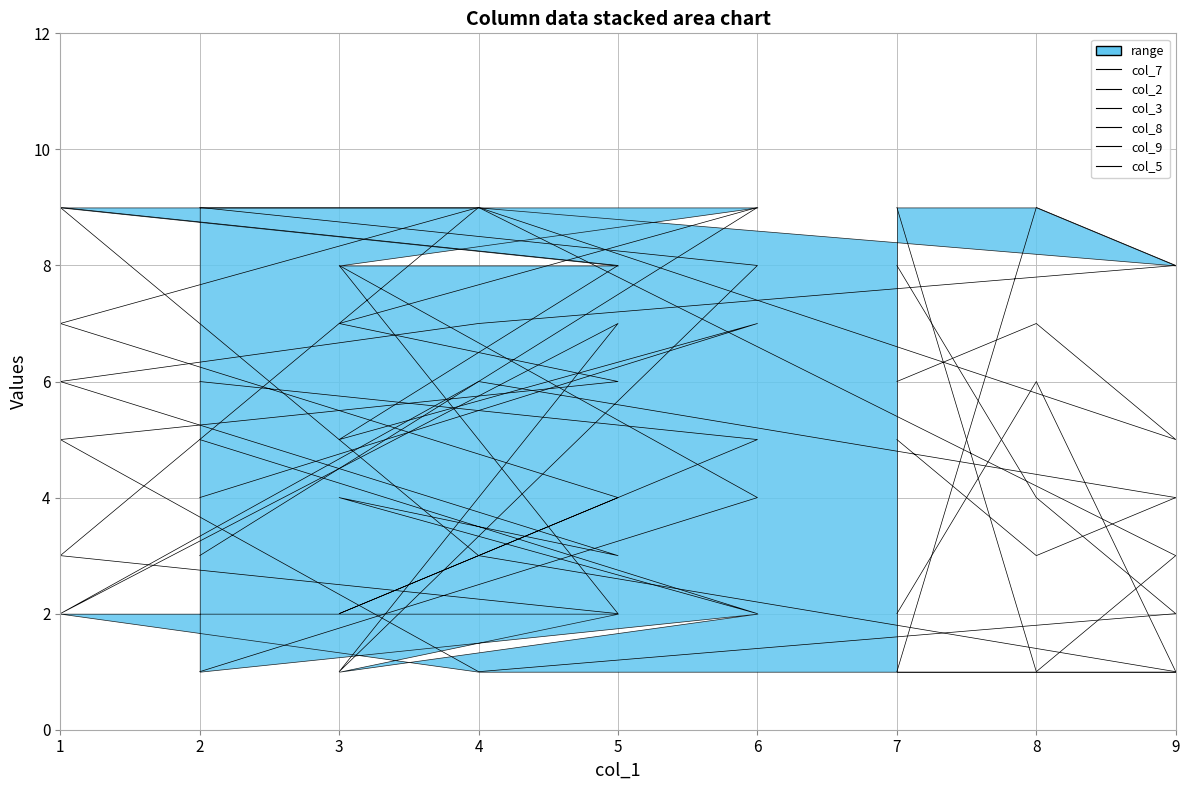

What is the maximum value for col_8?

9